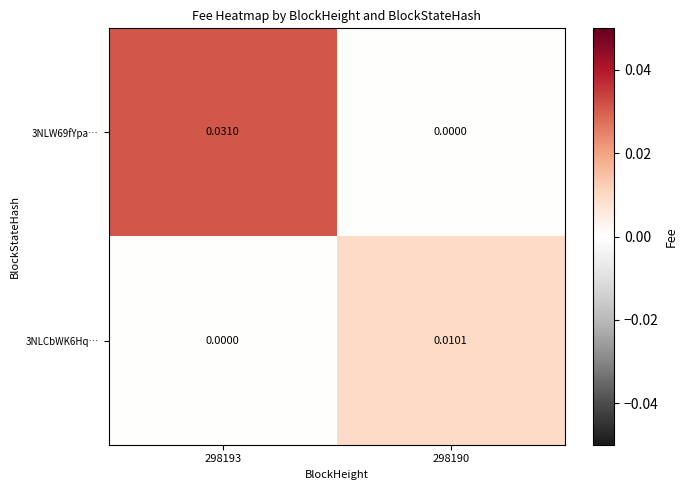

Is the value of 3NLW69fYpa… at 298193 greater than the value of 3NLCbWK6Hq… at 298193?

Yes